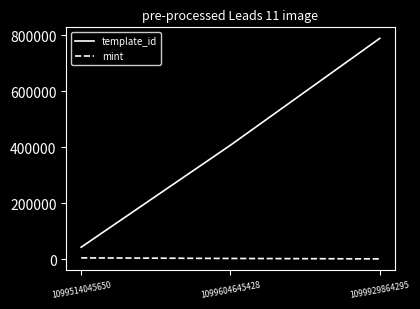

Count the template_id values in the range 42421 to 788866.

3